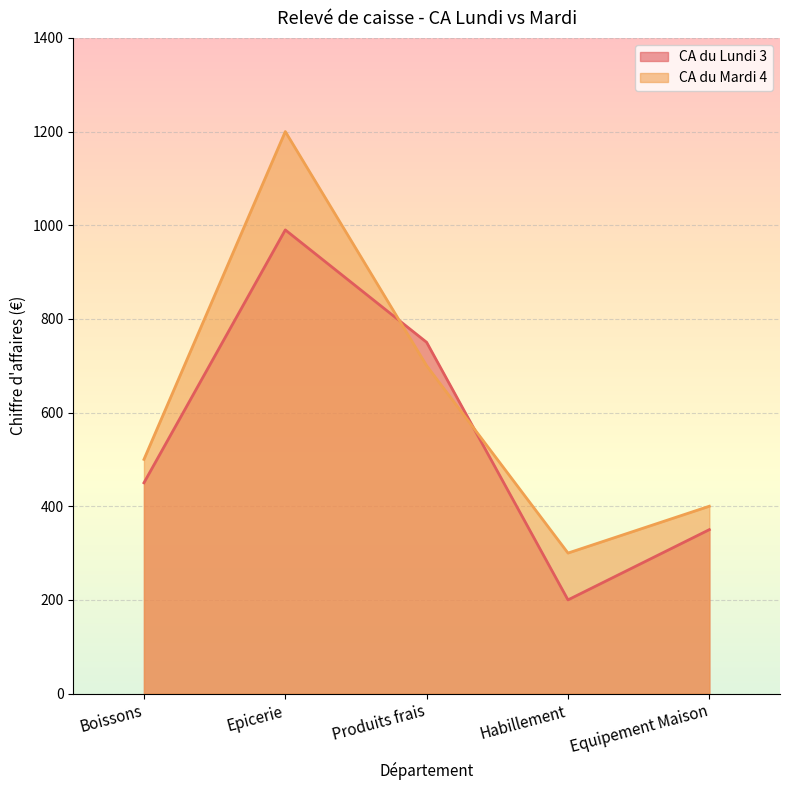

What is the sum of all CA du Mardi 4 values?

3100